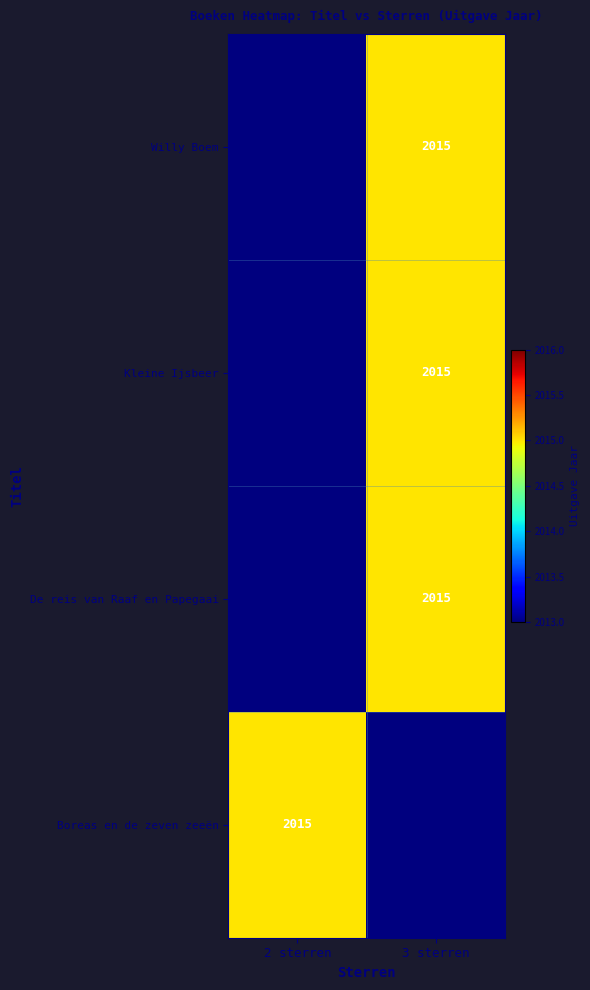

Is it true that De reis van Raaf en Papegaai equals 3191 at 3 sterren?

False